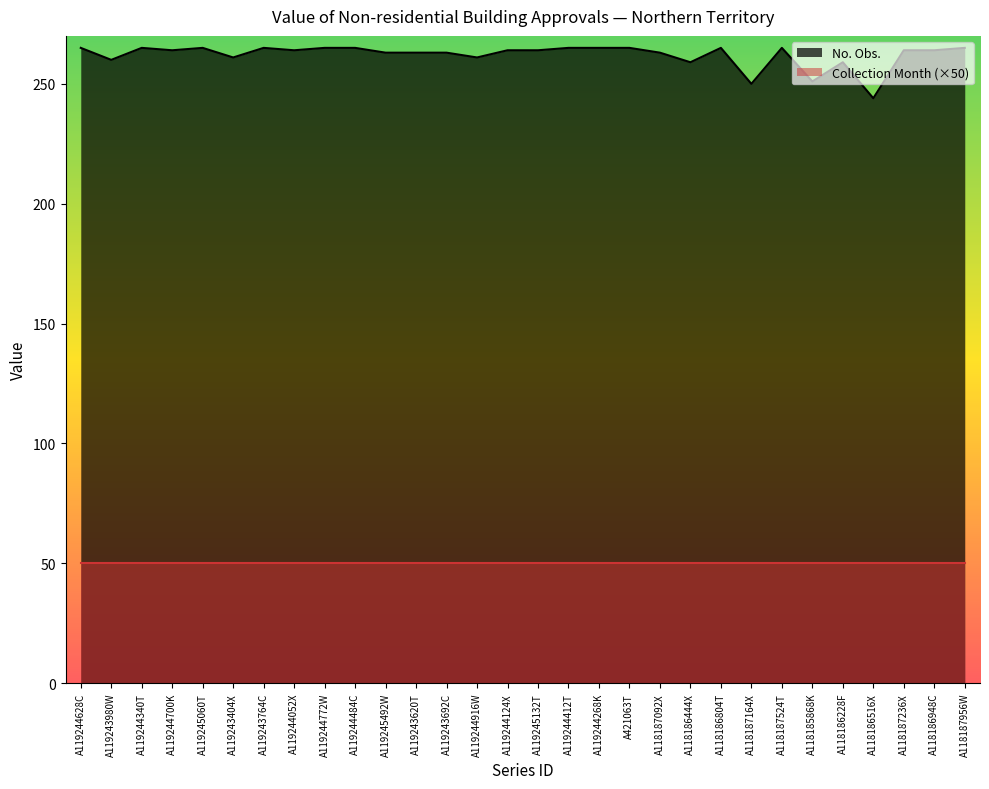

What is the value of the 16th point from the left?

264